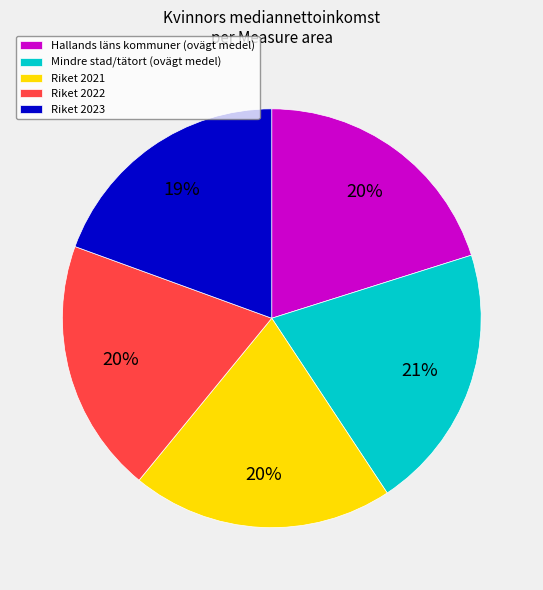

Does Hallands läns kommuner (ovägt medel) account for over 50% of the chart?

No